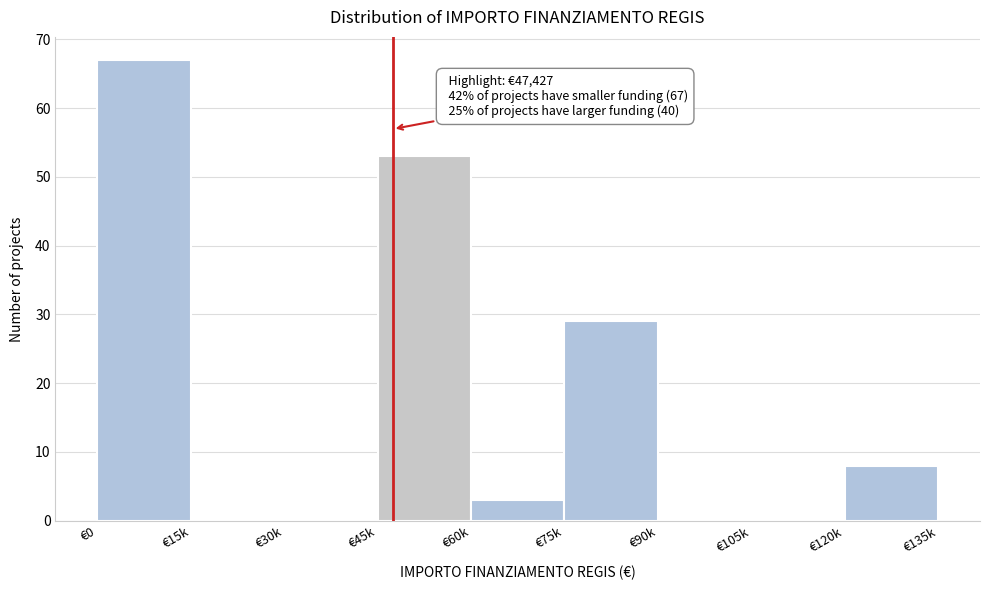

Reading left to right, list all the values displayed in this chart.

€0=67	€15k=0	€30k=0	€45k=53	€60k=3	€75k=29	€90k=0	€105k=0	€120k=8